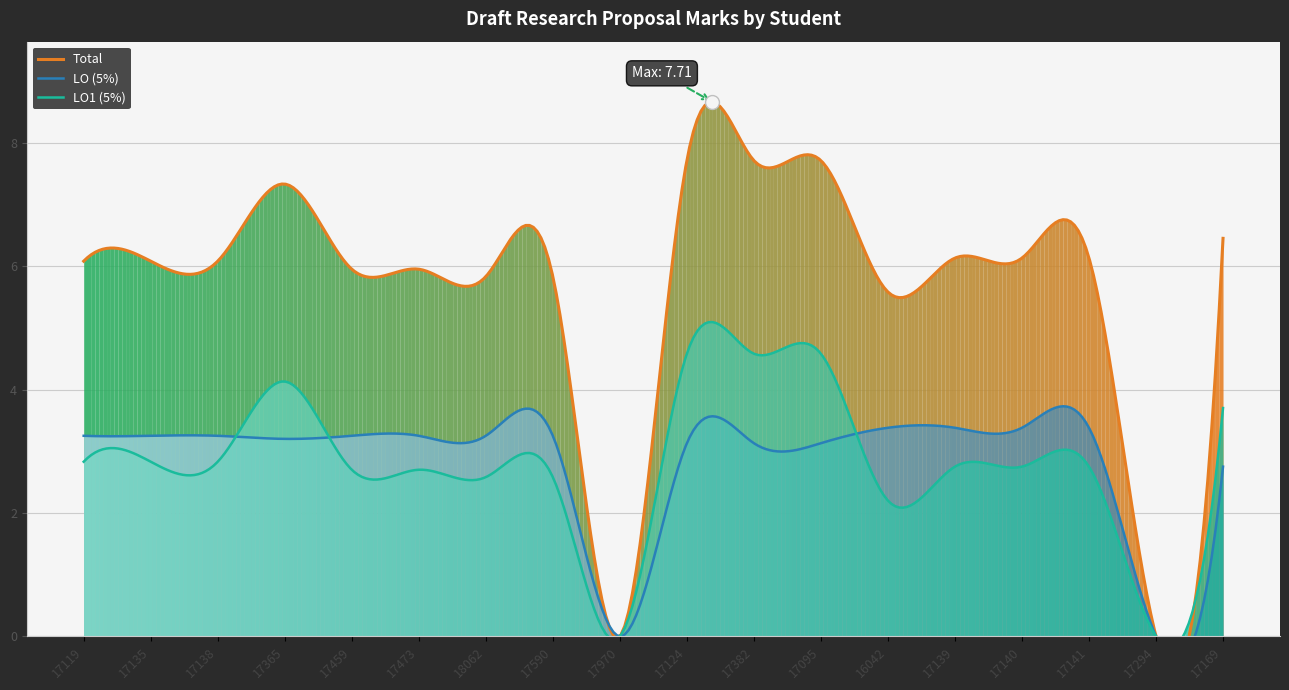

Is the value of Total at 17139 greater than the value of LO1 (5%) at 17124?

Yes